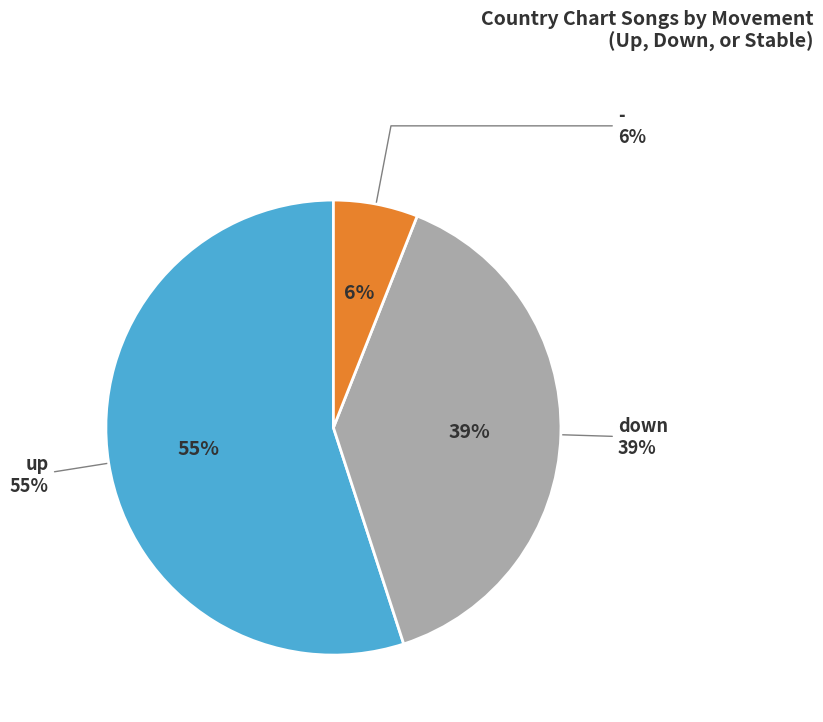

To the nearest percent, what percentage of the pie is -?

6%